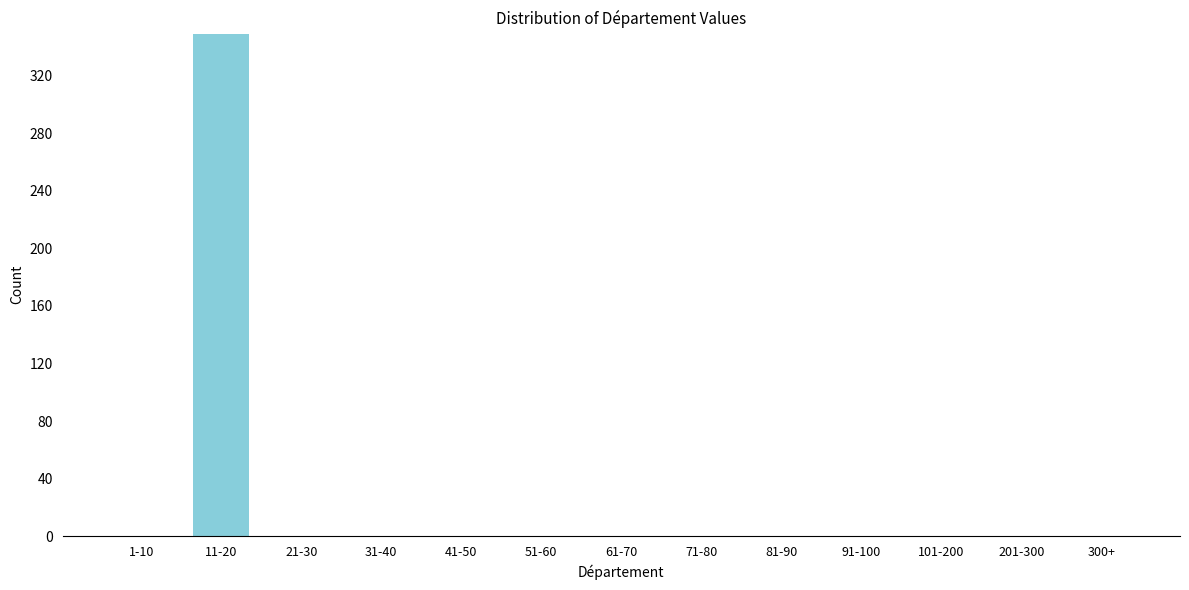

Reading left to right, transcribe all the data shown in this chart.

1-10=0	11-20=349	21-30=0	31-40=0	41-50=0	51-60=0	61-70=0	71-80=0	81-90=0	91-100=0	101-200=0	201-300=0	300+=0